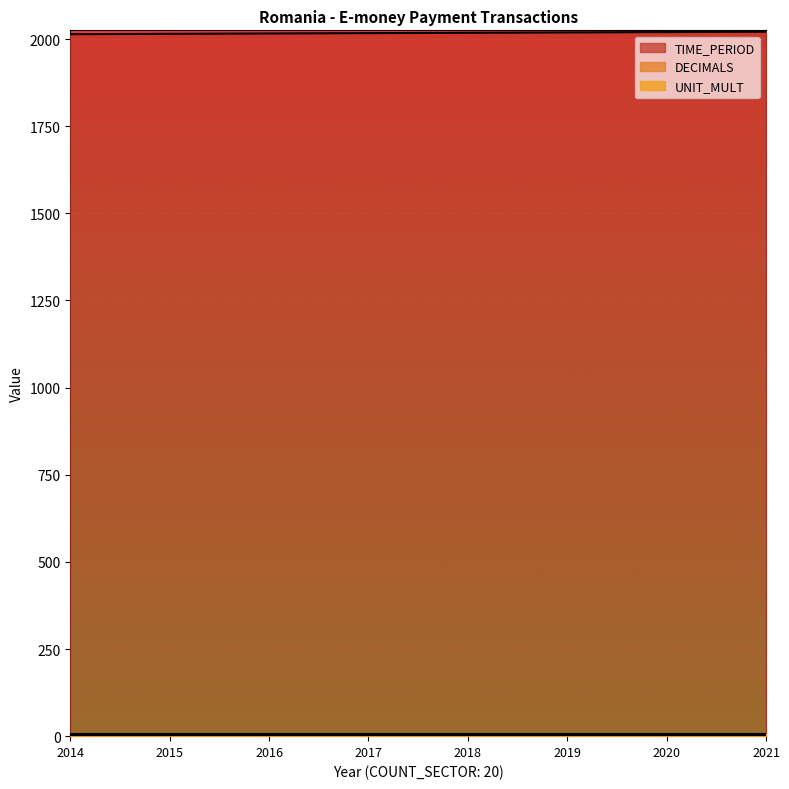

What is the value of the DECIMALS point at the 1st from the left?

3